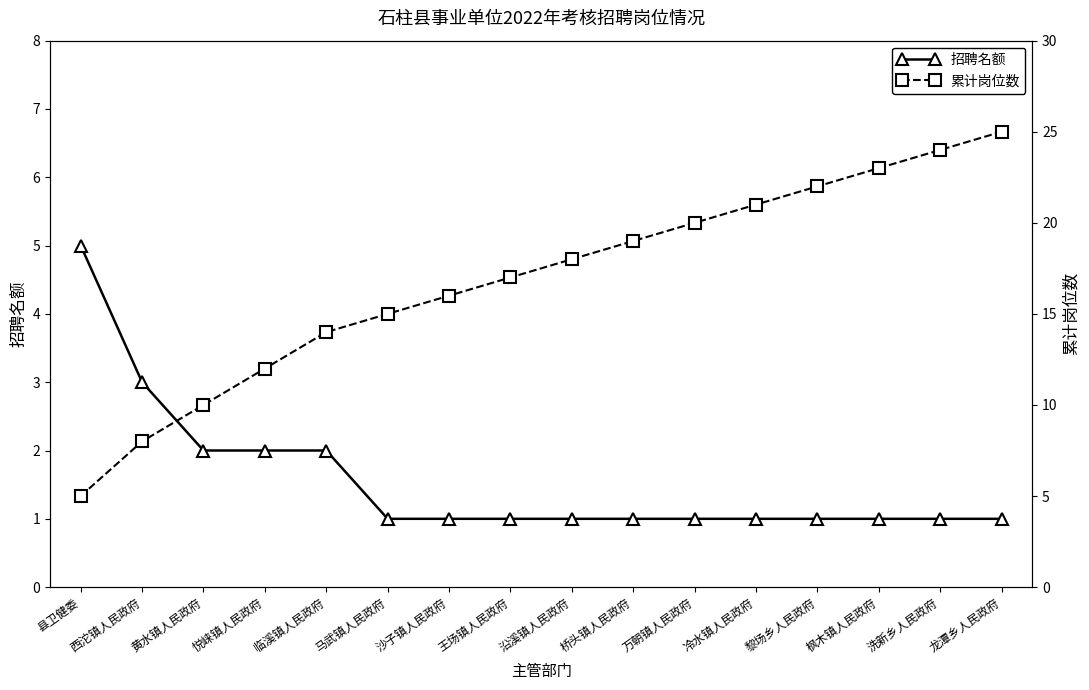

Reading right to left, what are all the values shown in this chart?

招聘名额: 1	1	1	1	1	1	1	1	1	1	1	2	2	2	3	5
累计岗位数: 25	24	23	22	21	20	19	18	17	16	15	14	12	10	8	5